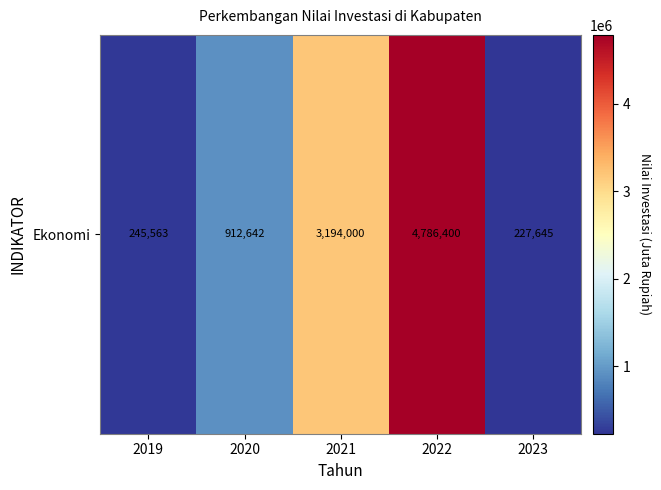

What is the ratio of the value at 2022 to the value at 2021?

1.5